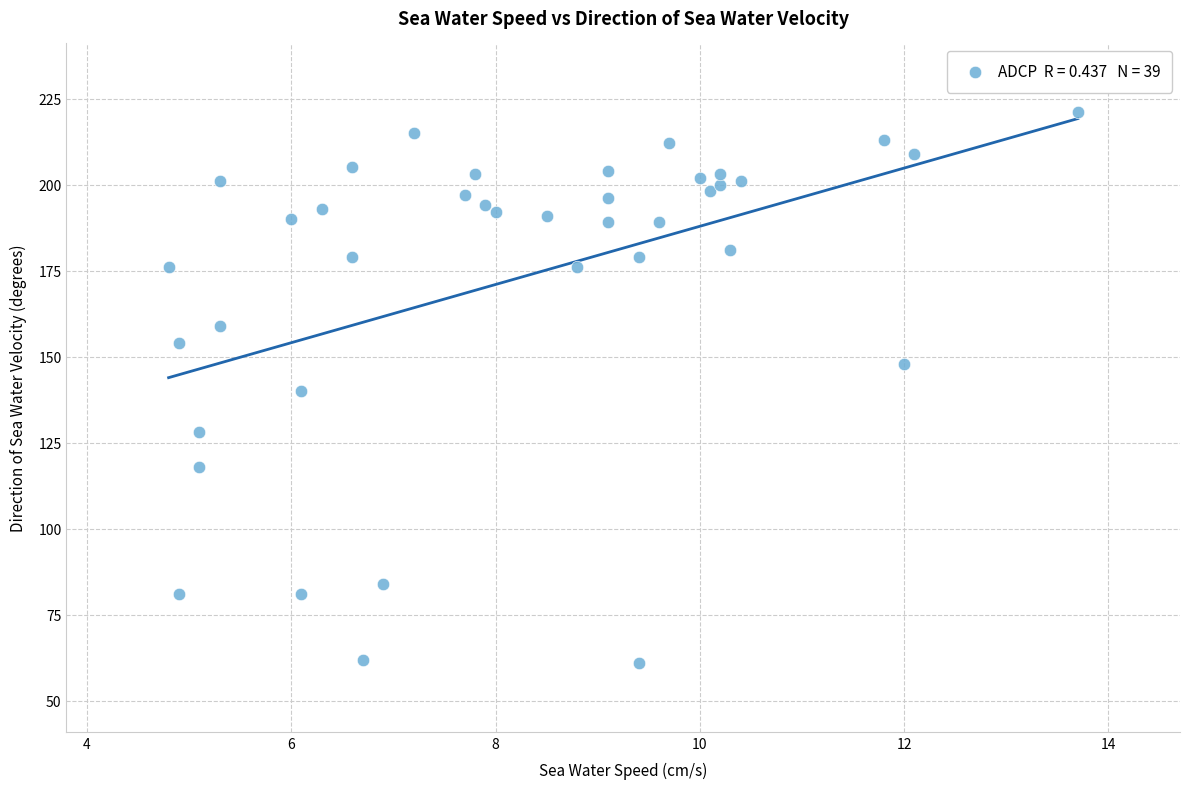

What is the range of Y values (max minus min)?

160